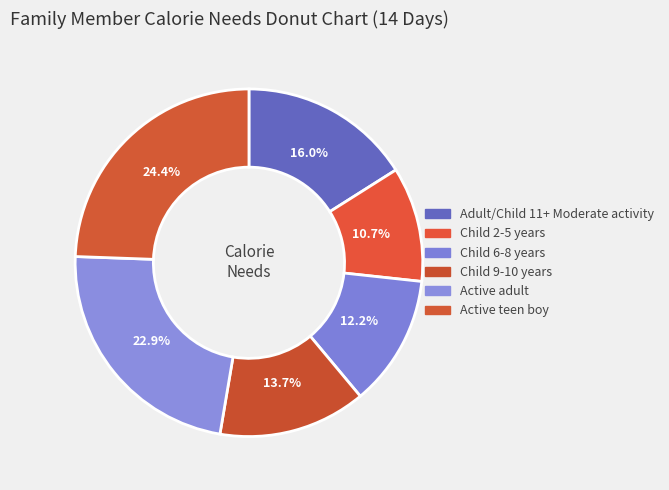

How many segments does this pie chart have?

6